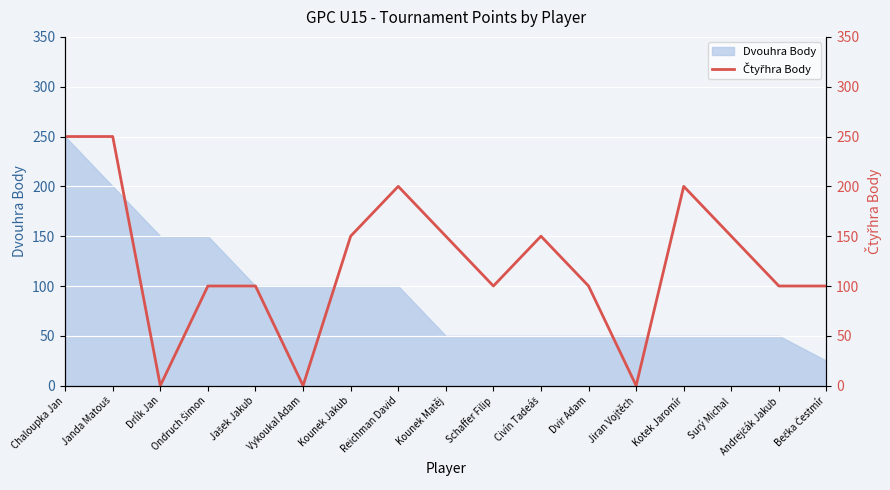

Reading left to right, extract all data points from this chart.

250	250	0	100	100	0	150	200	150	100	150	100	0	200	150	100	100